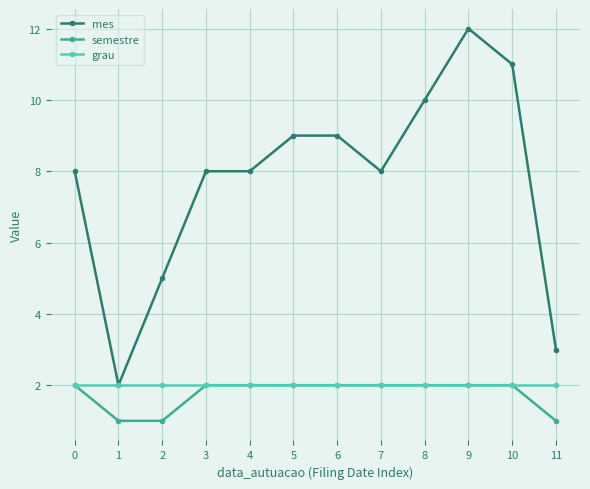

True or false: mes and semestre cross at least once.

False